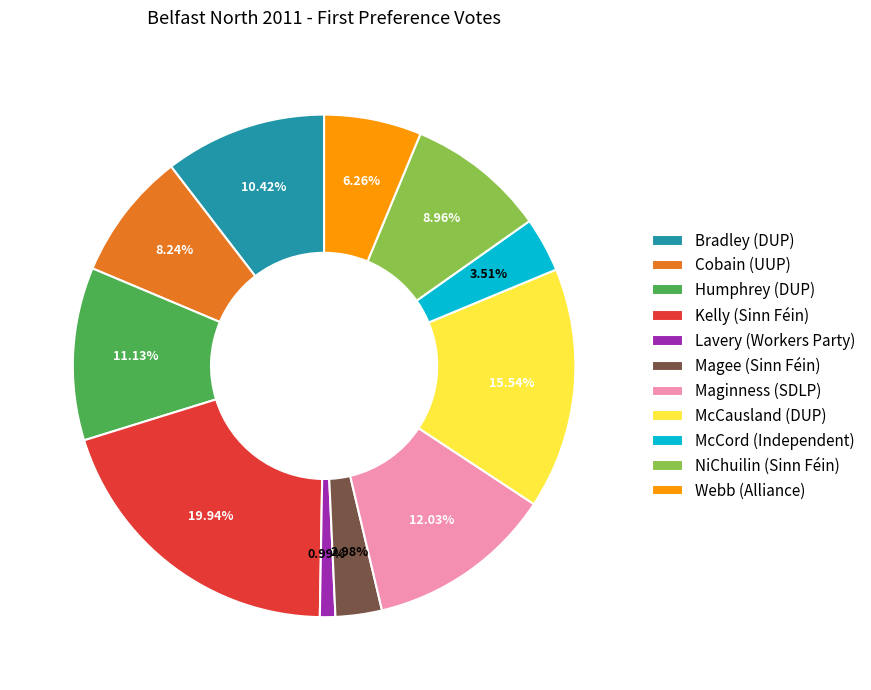

Approximately how many times larger is the value at Webb (Alliance) compared to Humphrey (DUP)?

0.6